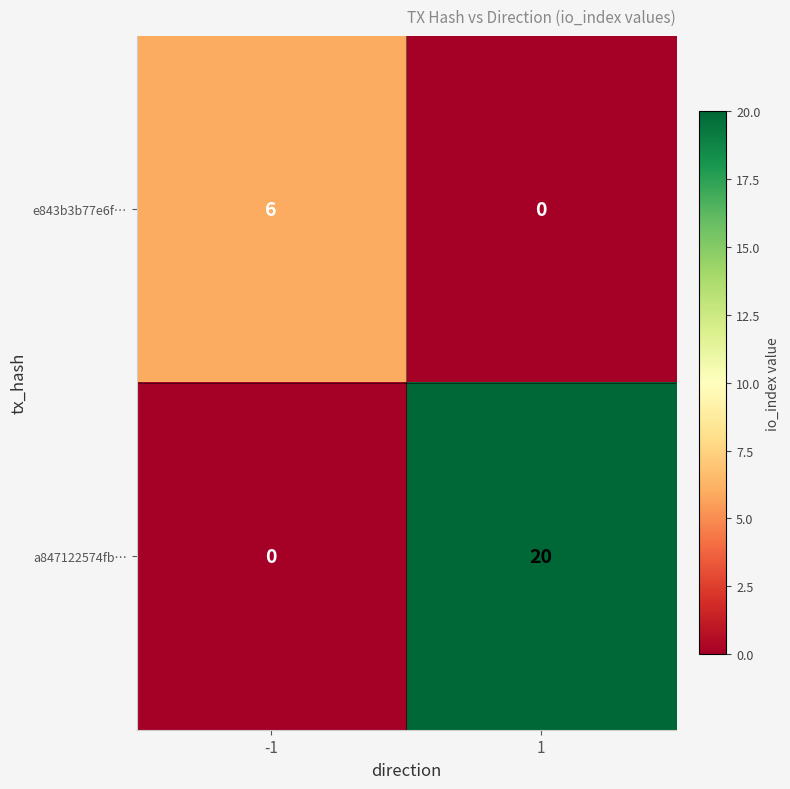

Which series has the widest spread of values?

a847122574fb…